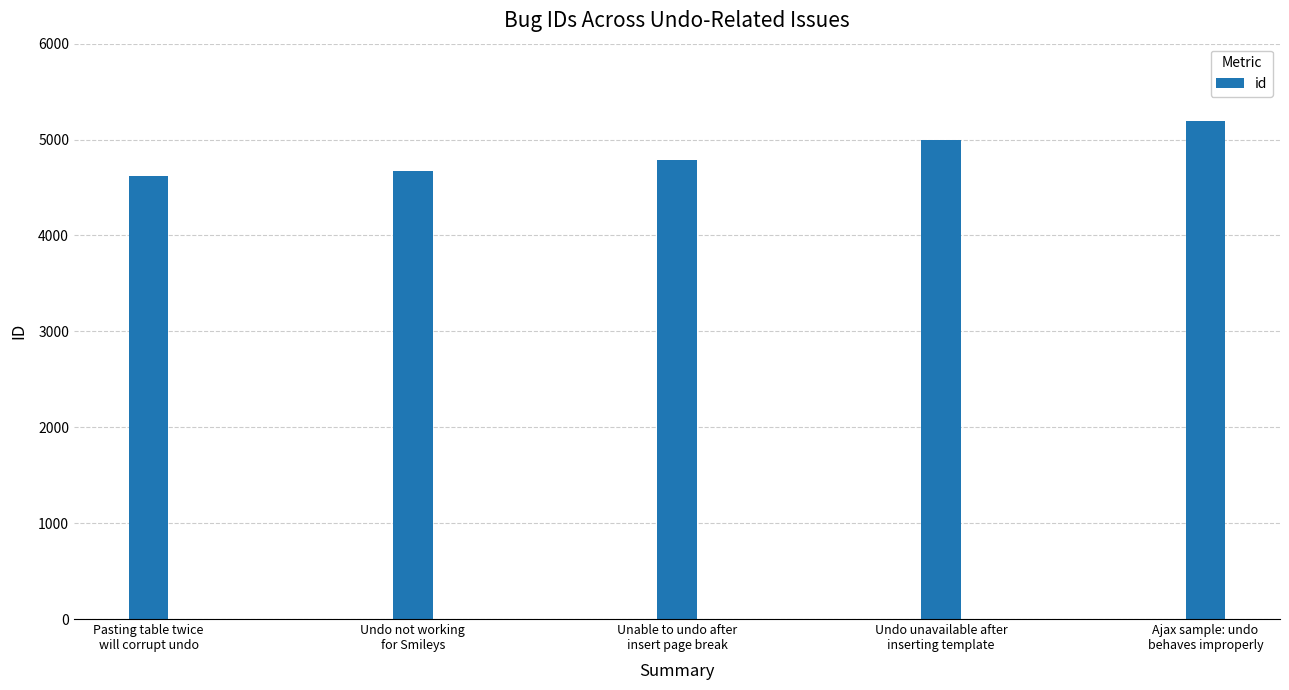

What is the label of the 2nd bar from the right?

Undo unavailable after
inserting template